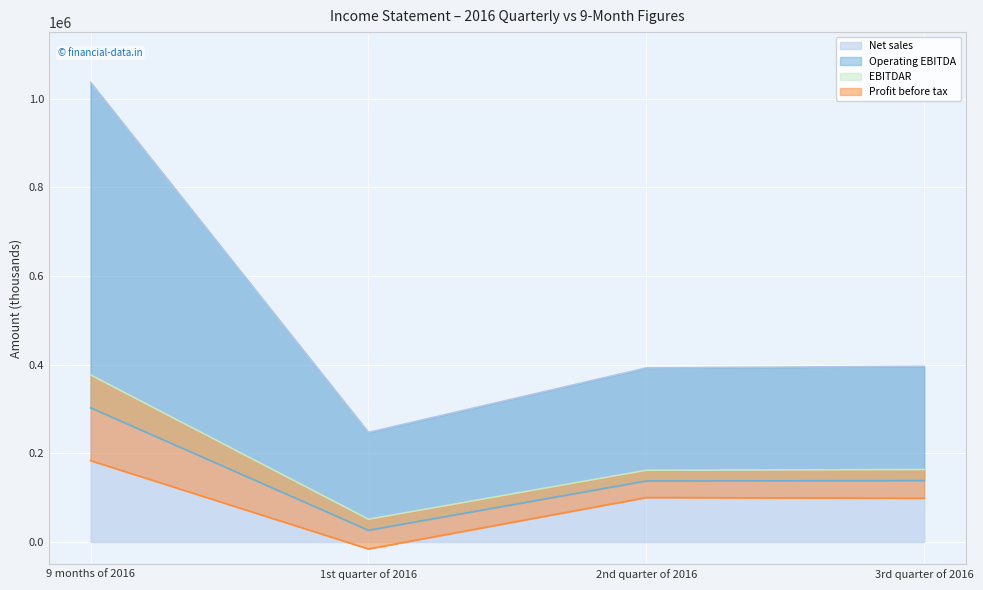

How many categories are shown in the chart?

4